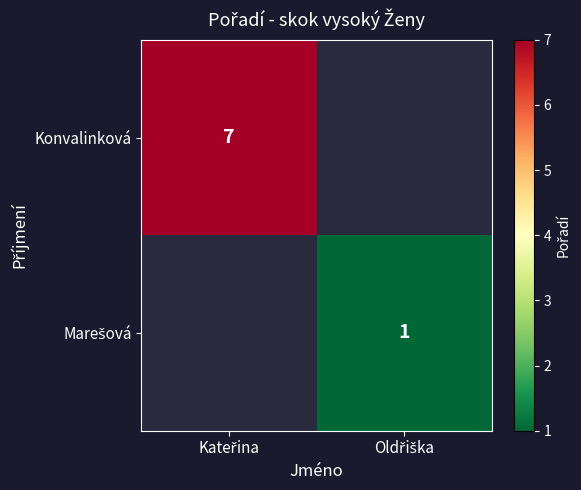

List the series in order of their overall mean, lowest first.

Konvalinková, Marešová